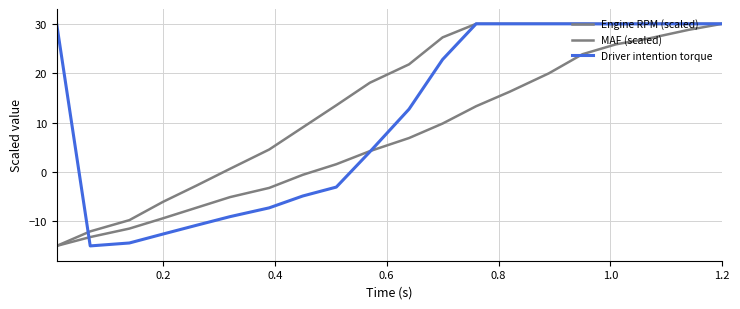

Is this an area chart (filled region under the line)?

No